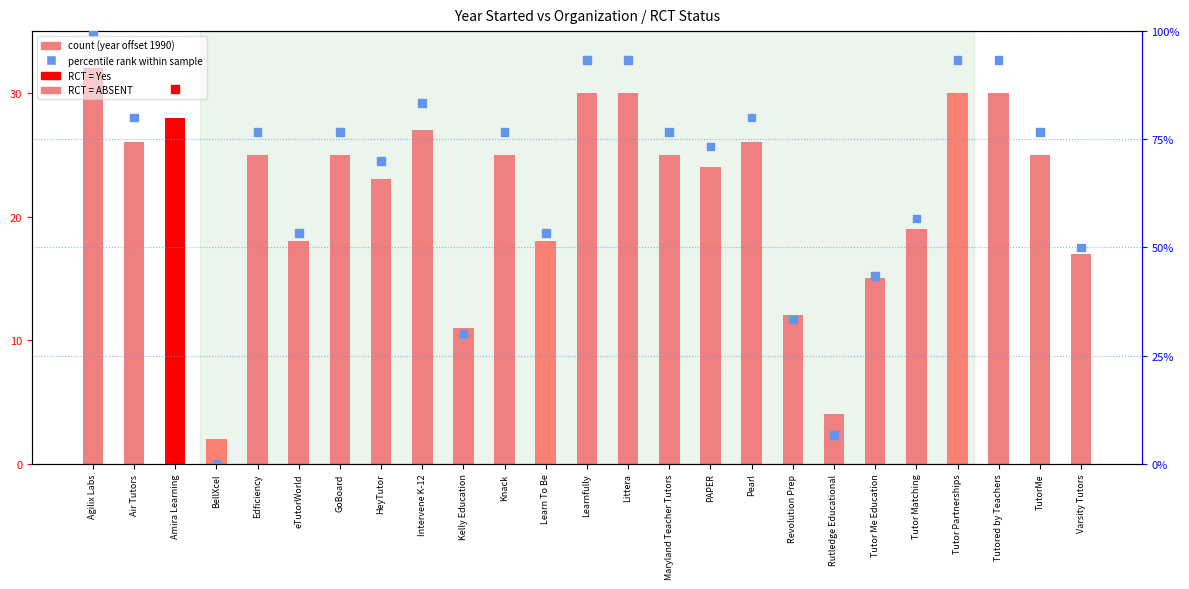

What is the total value across all series at Kelly Education?

41.0